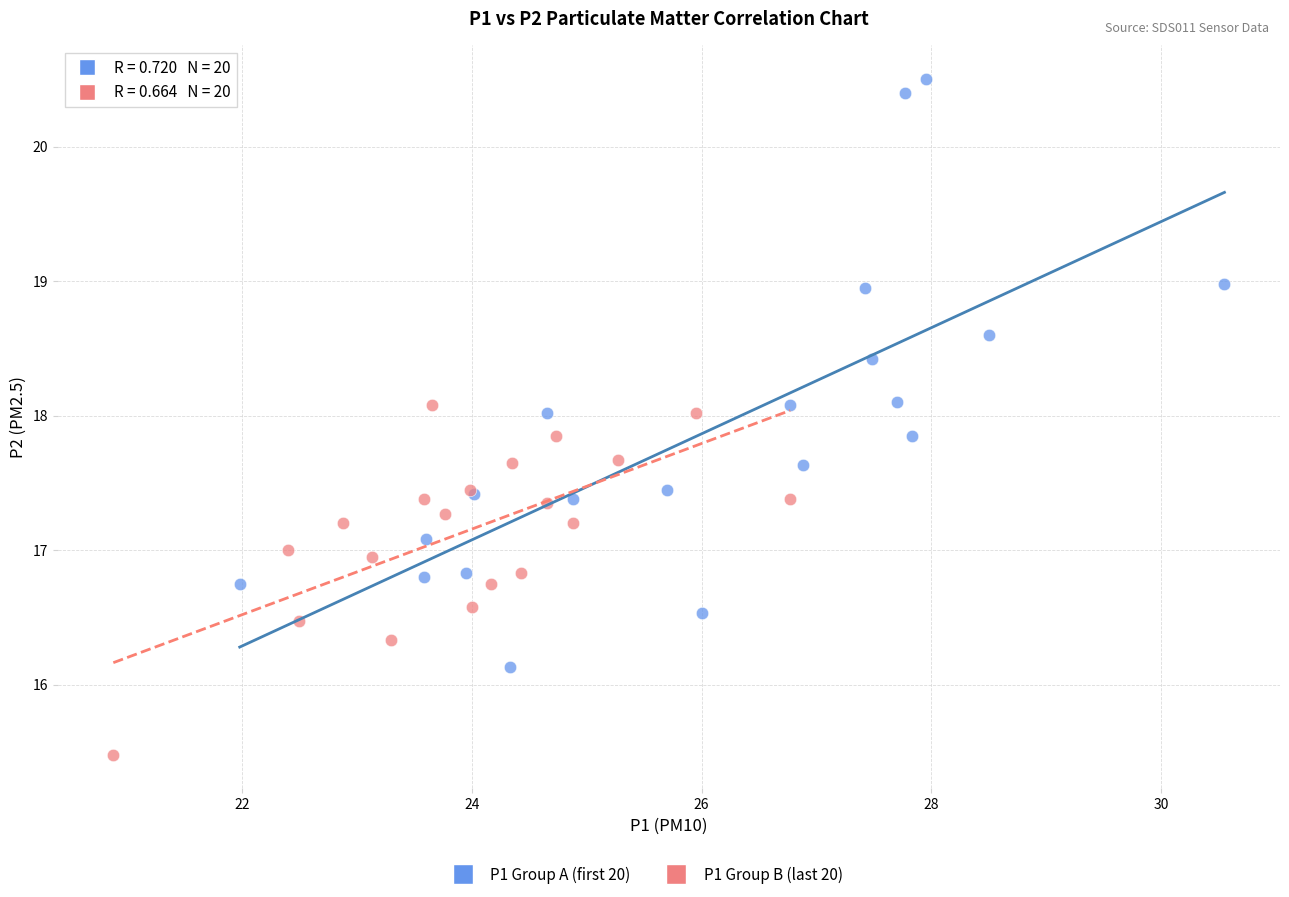

Which series has the largest Y range (max minus min)?

P1 Group A (first 20)